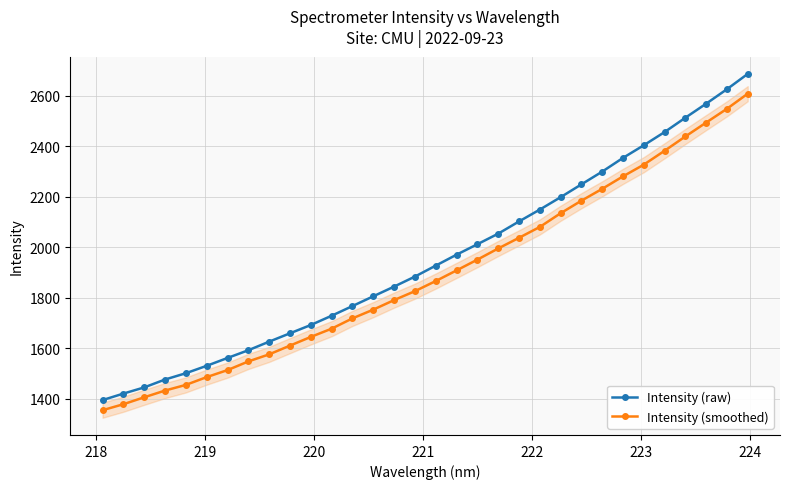

Count the number of categories in the chart.

32